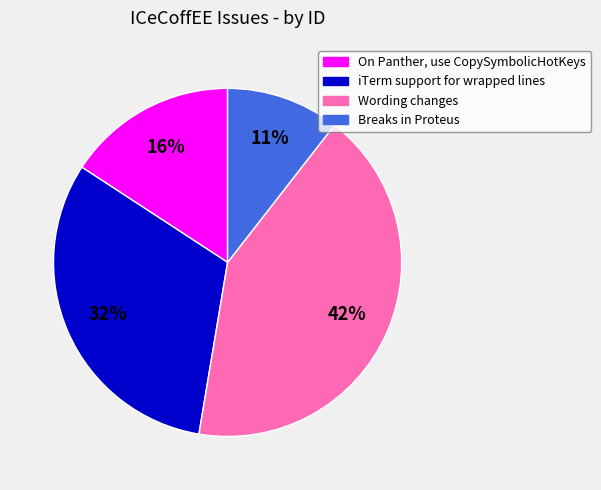

Does iTerm support for wrapped lines account for over 50% of the chart?

No